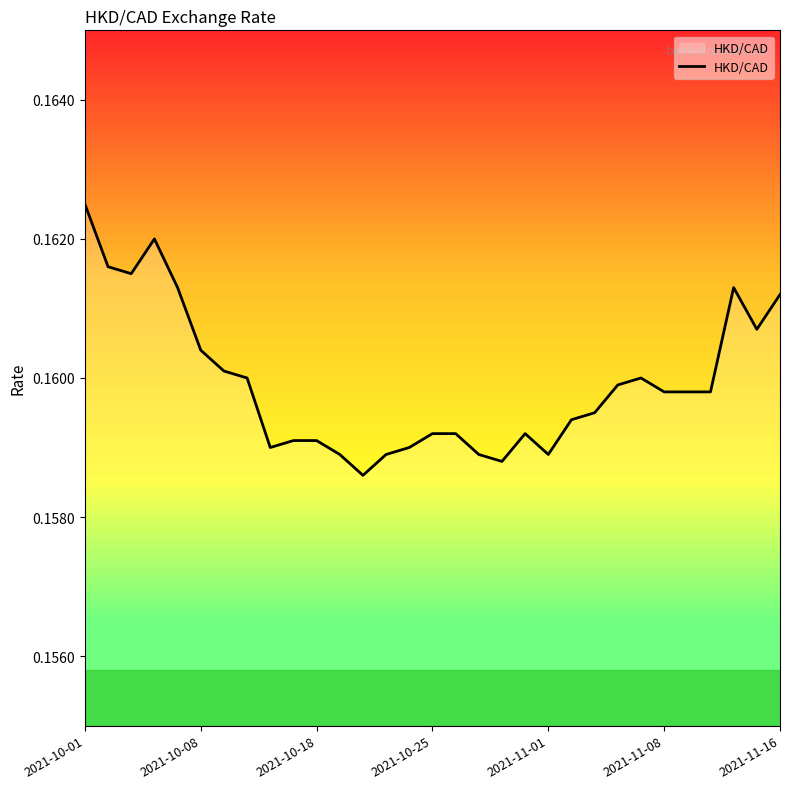

Reading left to right, extract all data points from this chart.

0.2	0.2	0.2	0.2	0.2	0.2	0.2	0.2	0.2	0.2	0.2	0.2	0.2	0.2	0.2	0.2	0.2	0.2	0.2	0.2	0.2	0.2	0.2	0.2	0.2	0.2	0.2	0.2	0.2	0.2	0.2